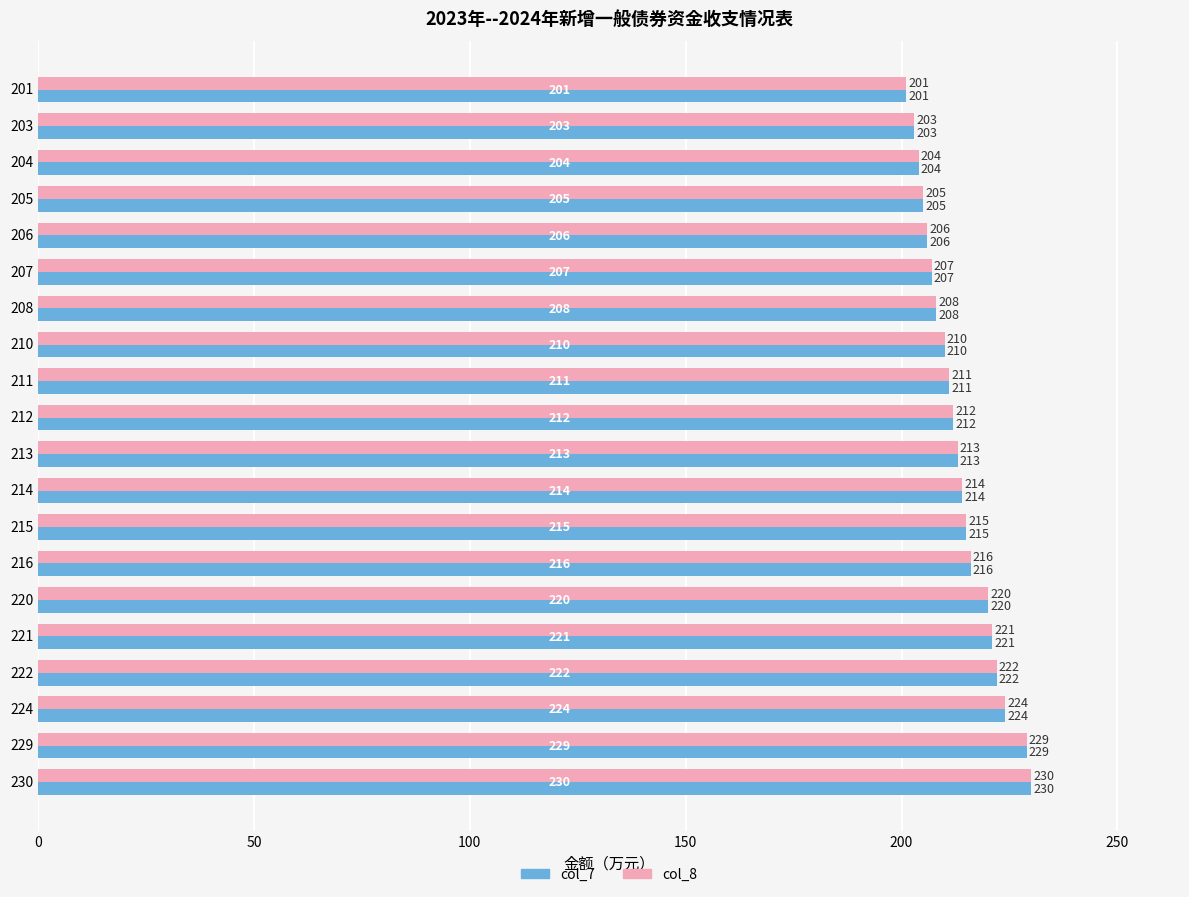

The col_7 series shows 346 at 224. True or false?

False